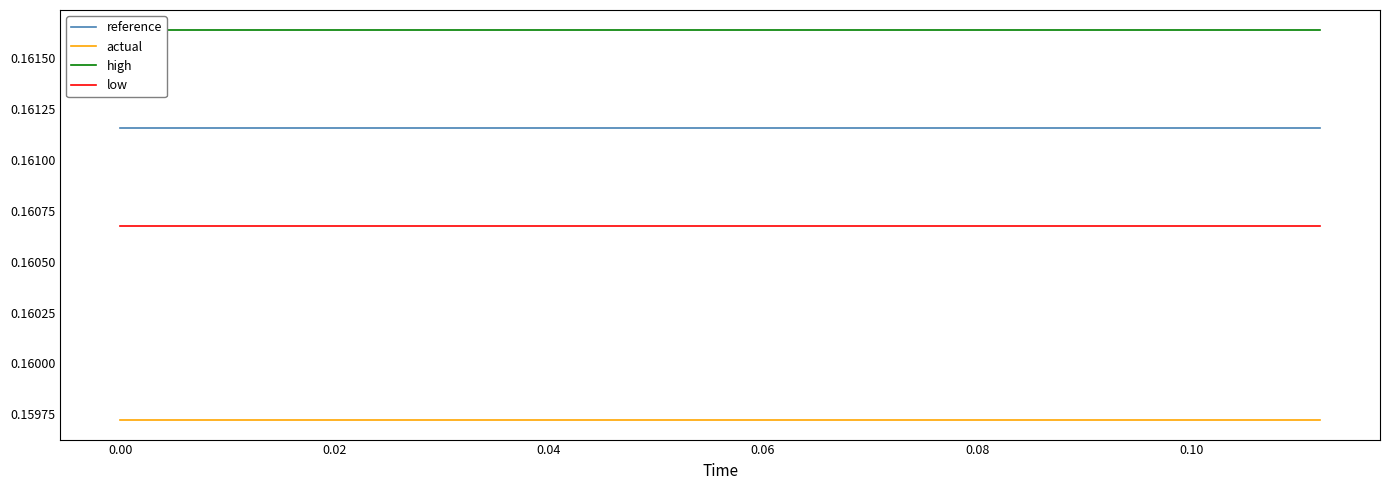

True or false: low and actual intersect in this chart.

False